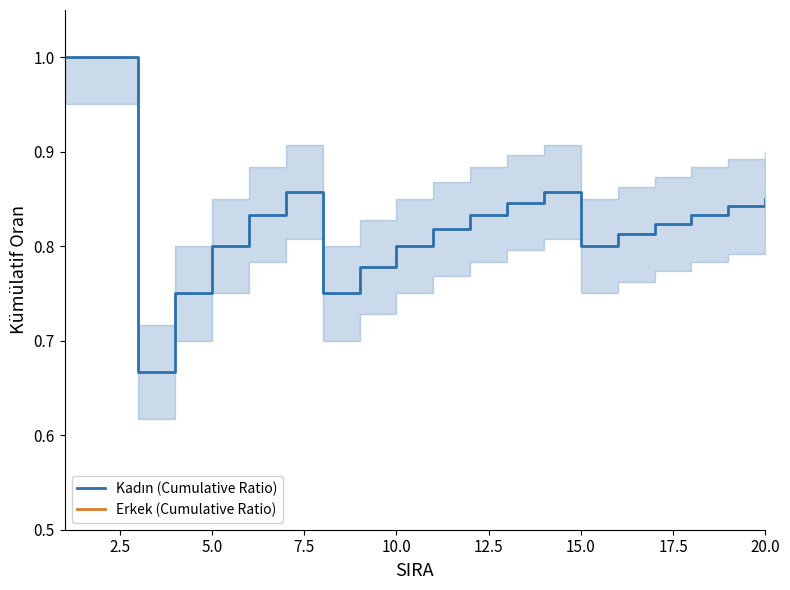

Does the chart have visible grid lines?

No